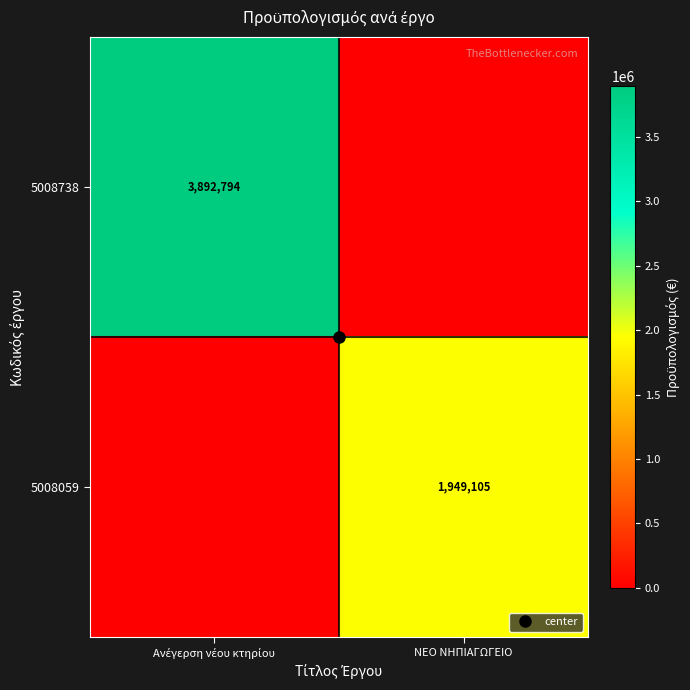

What is the maximum value for 5008059?

1949105.0